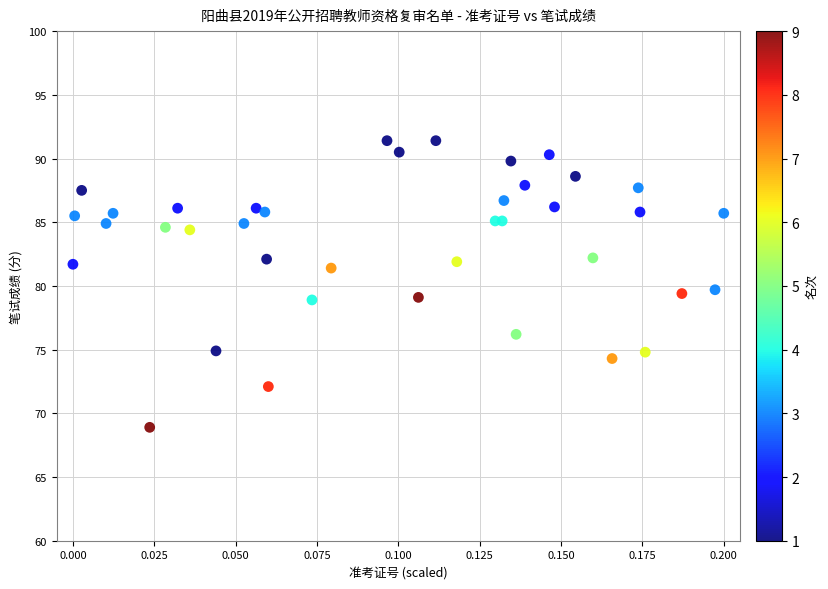

What is the range of Y values (max minus min)?

22.5